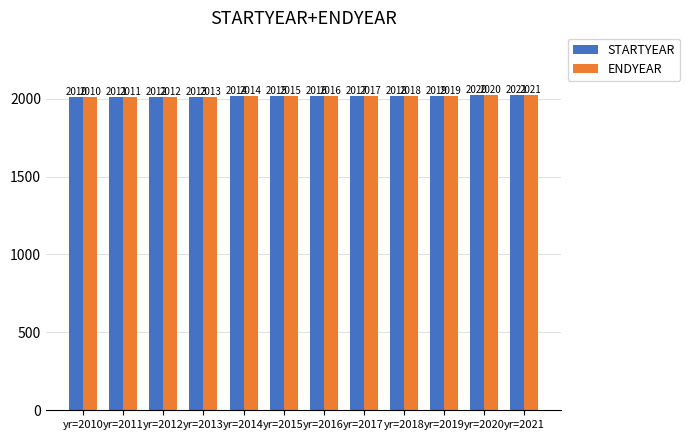

What is the value of the STARTYEAR bar at the 5th from the left?

2014